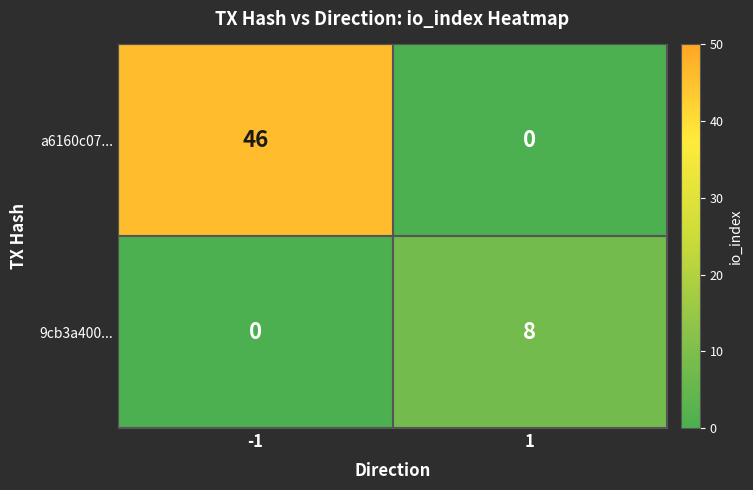

At how many categories does at least one series exceed 19?

1